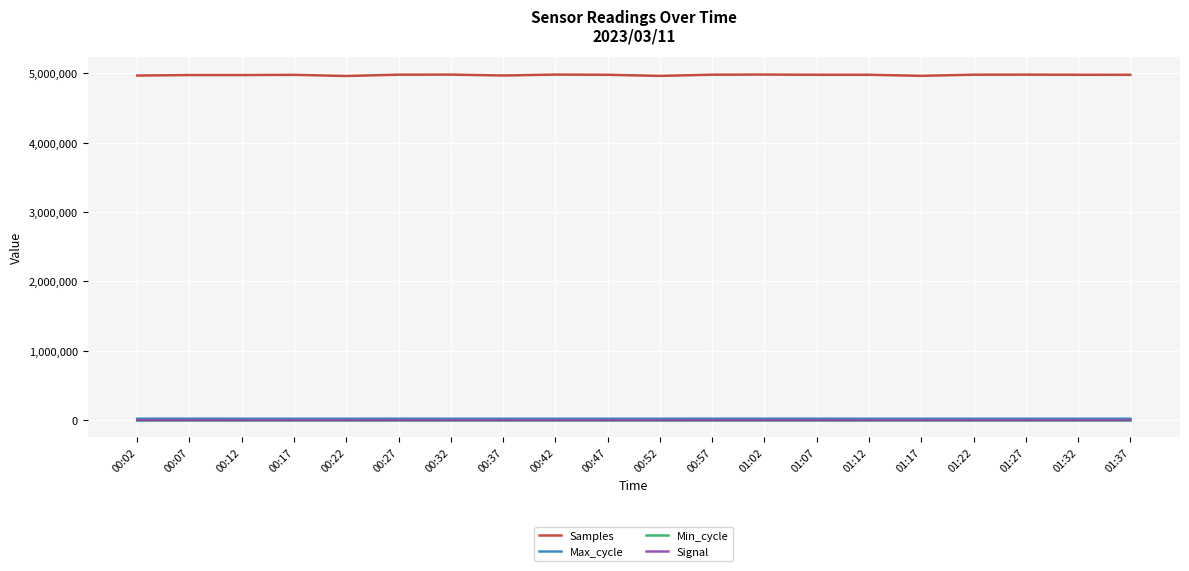

What is the total value across all series at 01:22?

4999417